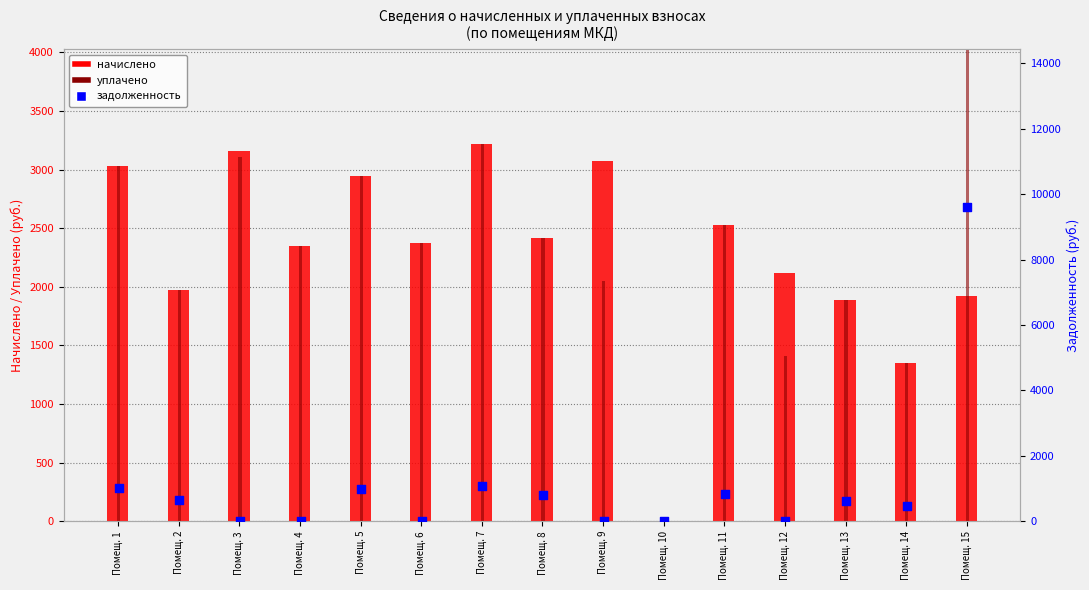

Which series has the widest spread of Y values?

уплачено